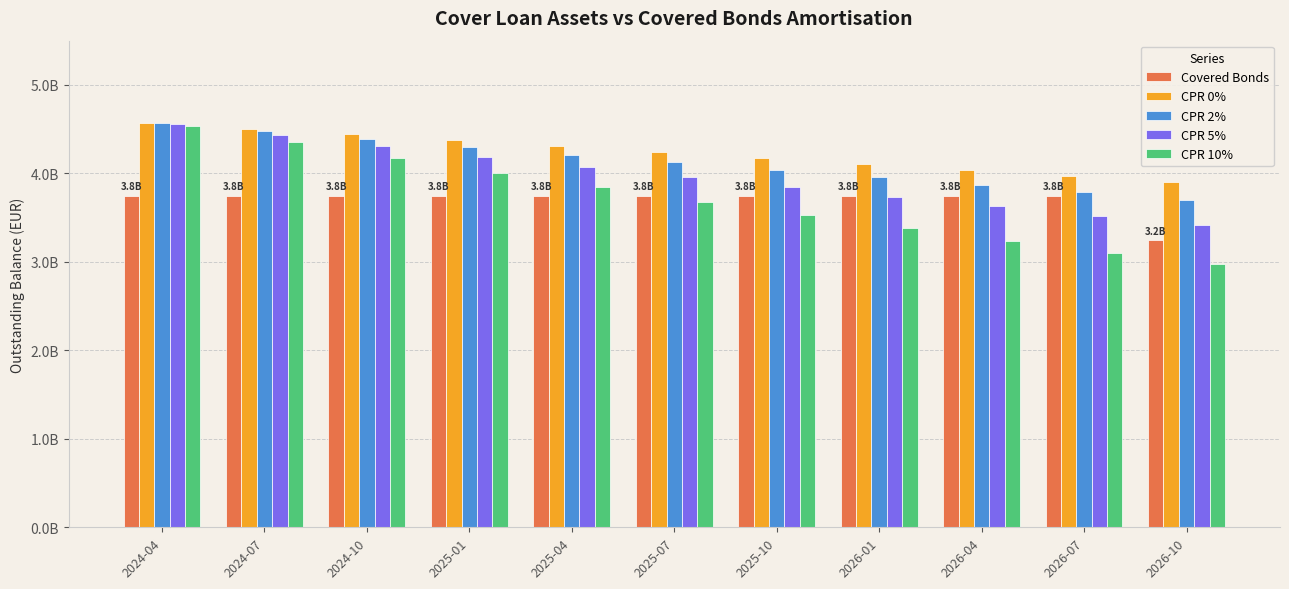

Which series has the widest spread of values?

CPR 10%